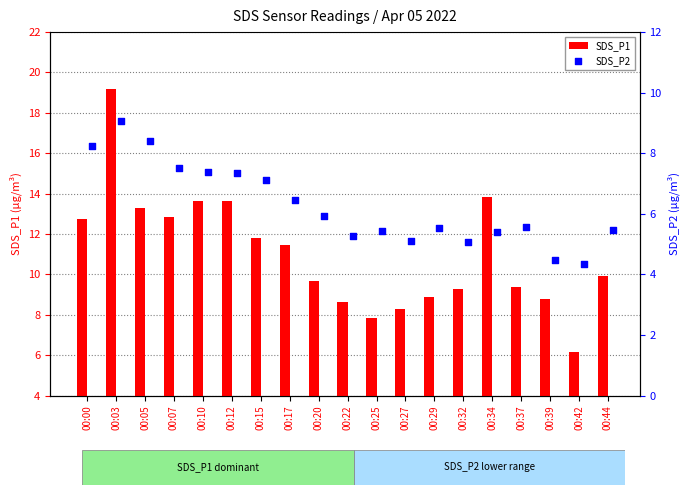

What are all the series names shown in the legend?

SDS_P1, SDS_P2